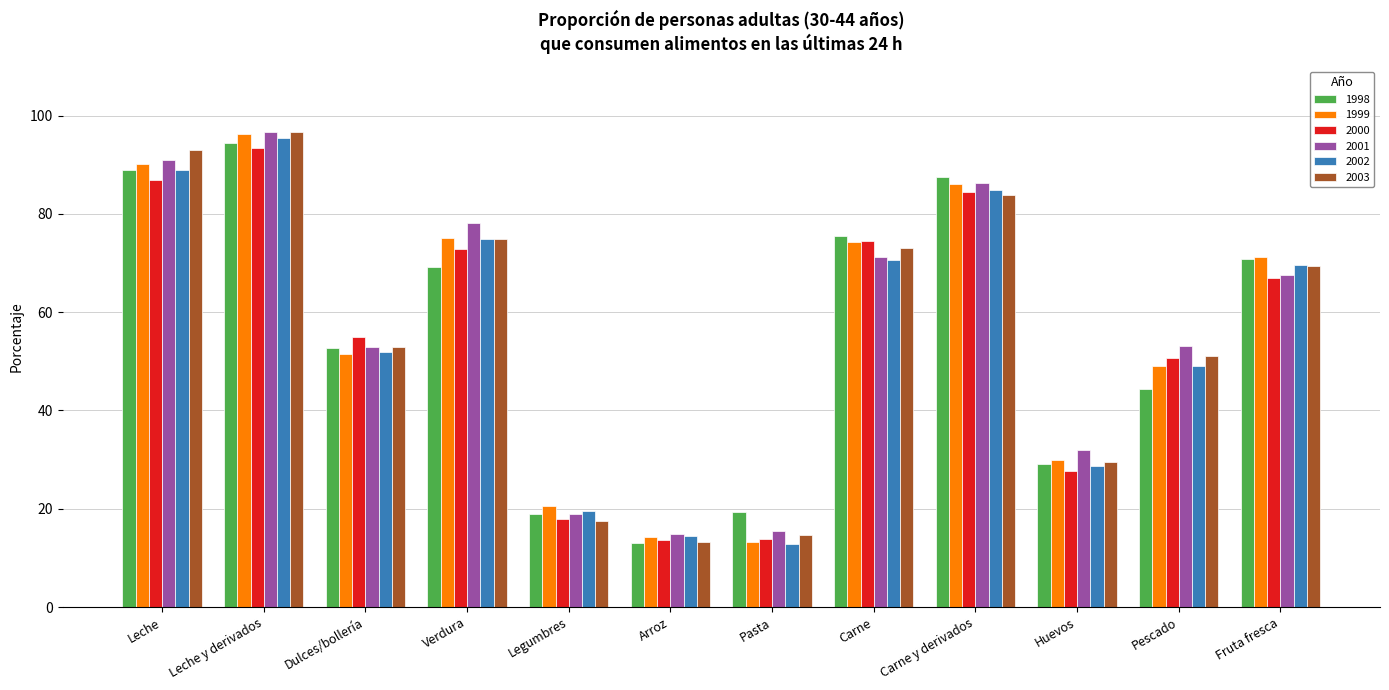

At which category is the sum across all series the highest?

Leche y derivados